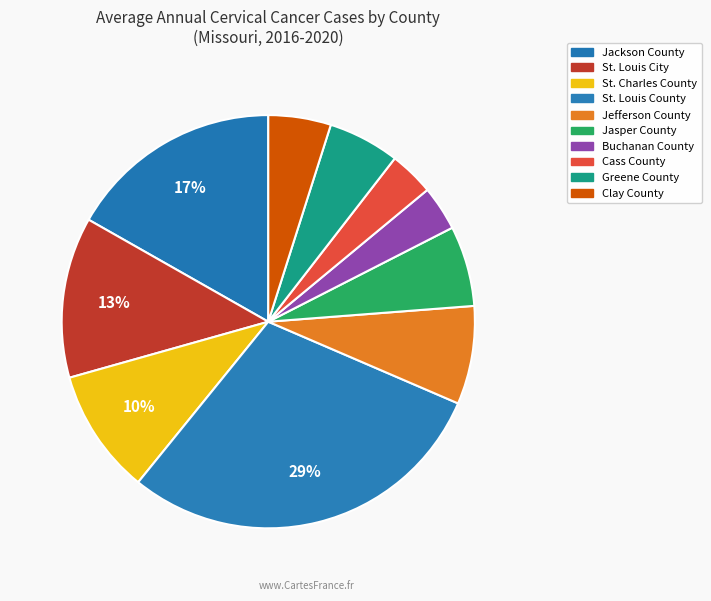

How many slices are in this pie chart?

10